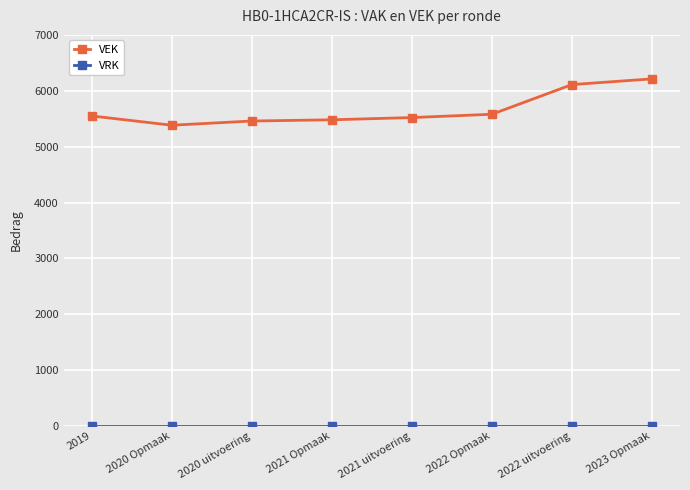

How many lines are shown in the chart?

2